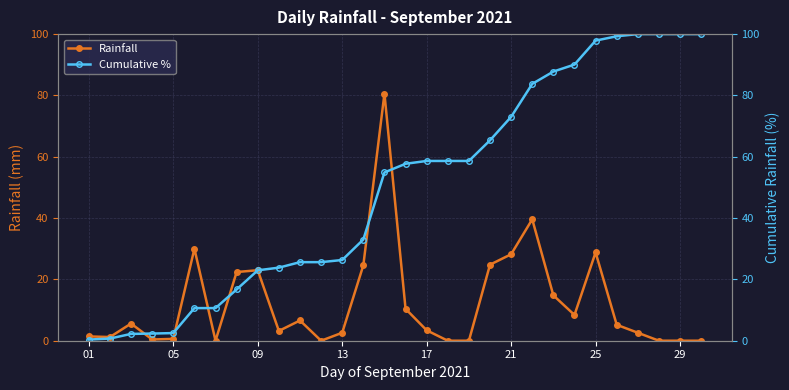

True or false: Rainfall has more than 2 interior local peaks.

True